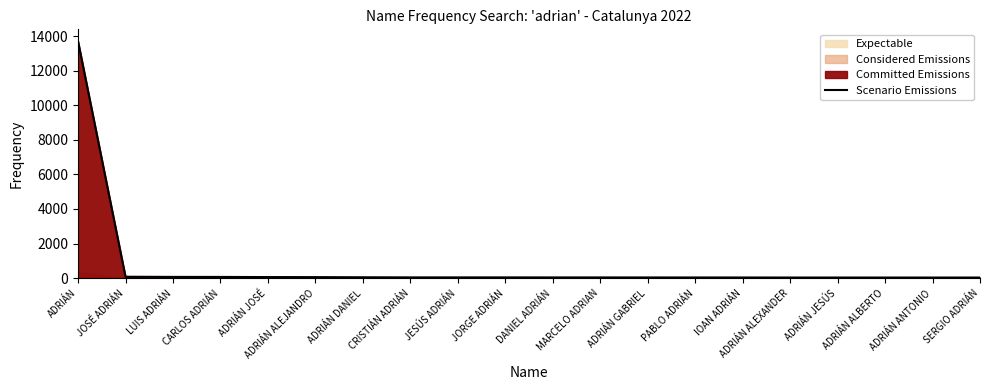

What is the change in value from IOAN ADRIÁN to ADRIÁN ALEXANDER?

-2